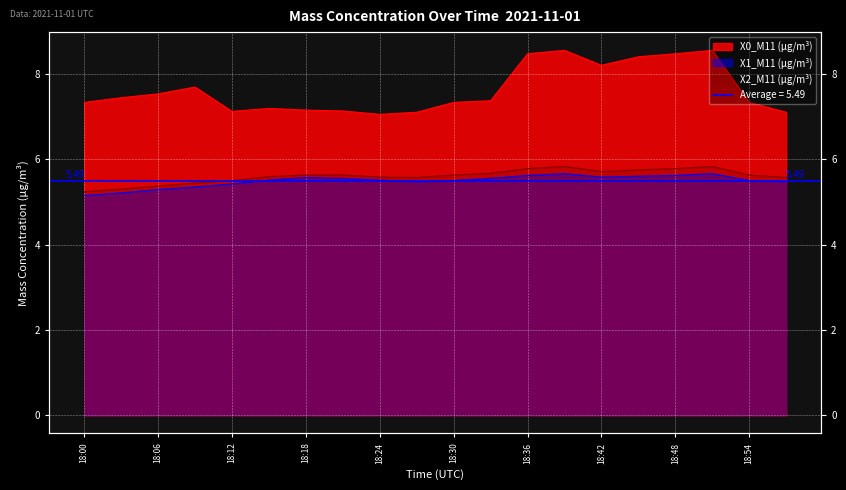

Rank the series at 18:42 from highest to lowest value.

X0_M11 (μg/m³), X2_M11 (μg/m³), X1_M11 (μg/m³)